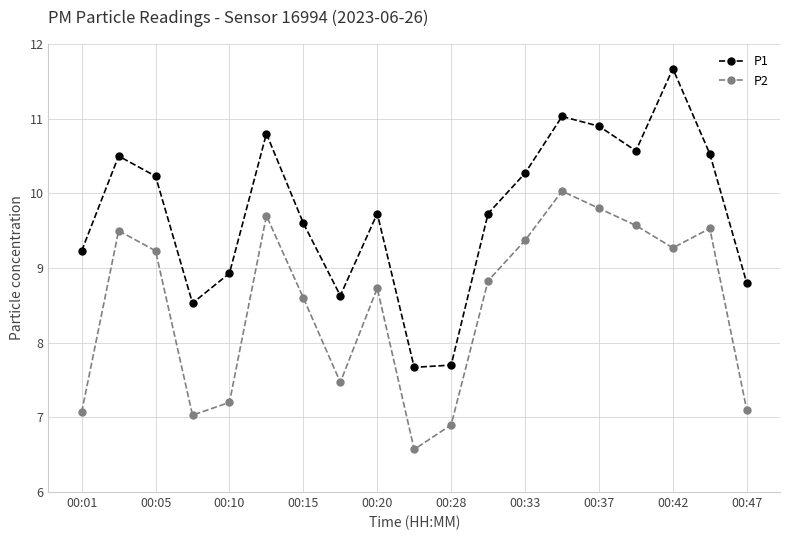

Reading right to left, list all the values displayed in this chart.

P1: 8.8	10.5	11.7	10.6	10.9	11.0	10.3	9.7	7.7	7.7	9.7	8.6	9.6	10.8	8.9	8.5	10.2	10.5	9.2
P2: 7.1	9.5	9.3	9.6	9.8	10.0	9.4	8.8	6.9	6.6	8.7	7.5	8.6	9.7	7.2	7.0	9.2	9.5	7.1